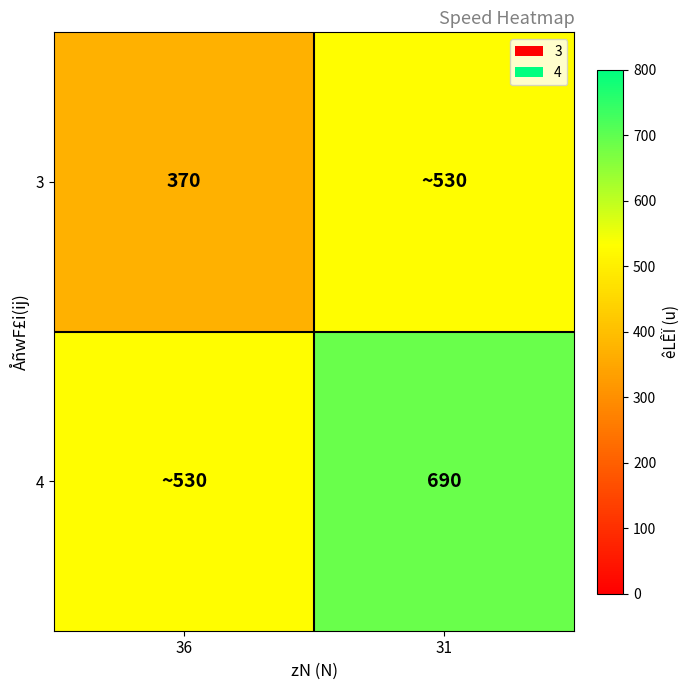

True or false: 4 has a value of 690 at 31.

True